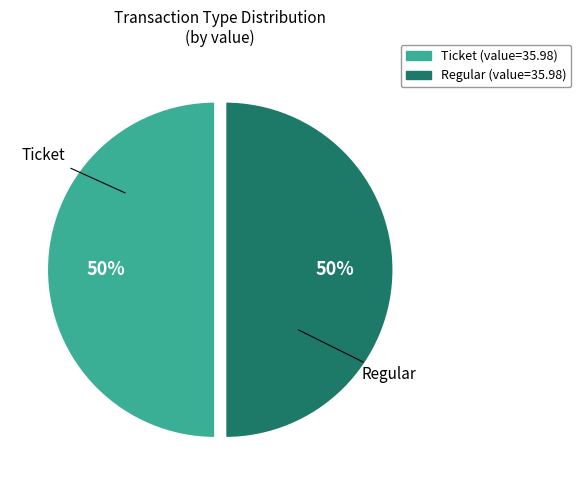

Approximately how many times larger is the value at Regular compared to Ticket?

1.0